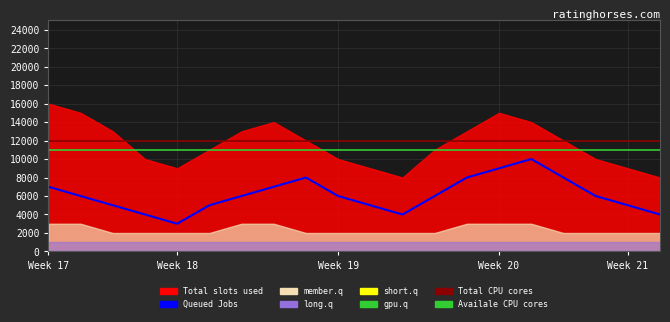

What is the difference between the highest and lowest values at 11?

8000